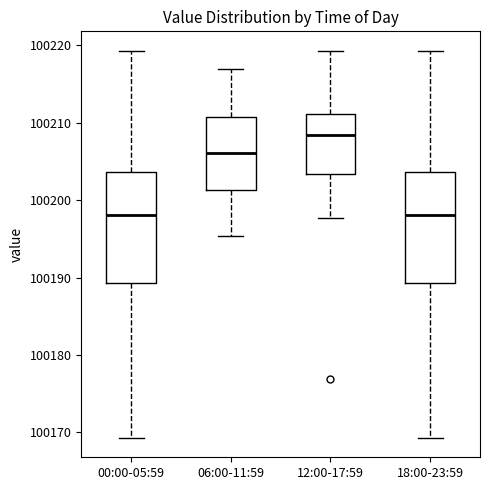

Reading left to right, read every box against the y-axis: the position of its median line, the range the box covers, and the ends of its whiskers. The values are not printed on the chart, so give them approximately, as read against the axis.

00:00-05:59: median 100198, box 100189 to 100204, whiskers 100169 to 100219
06:00-11:59: median 100206, box 100201 to 100211, whiskers 100195 to 100217
12:00-17:59: median 100208, box 100203 to 100211, whiskers 100198 to 100219
18:00-23:59: median 100198, box 100189 to 100204, whiskers 100169 to 100219